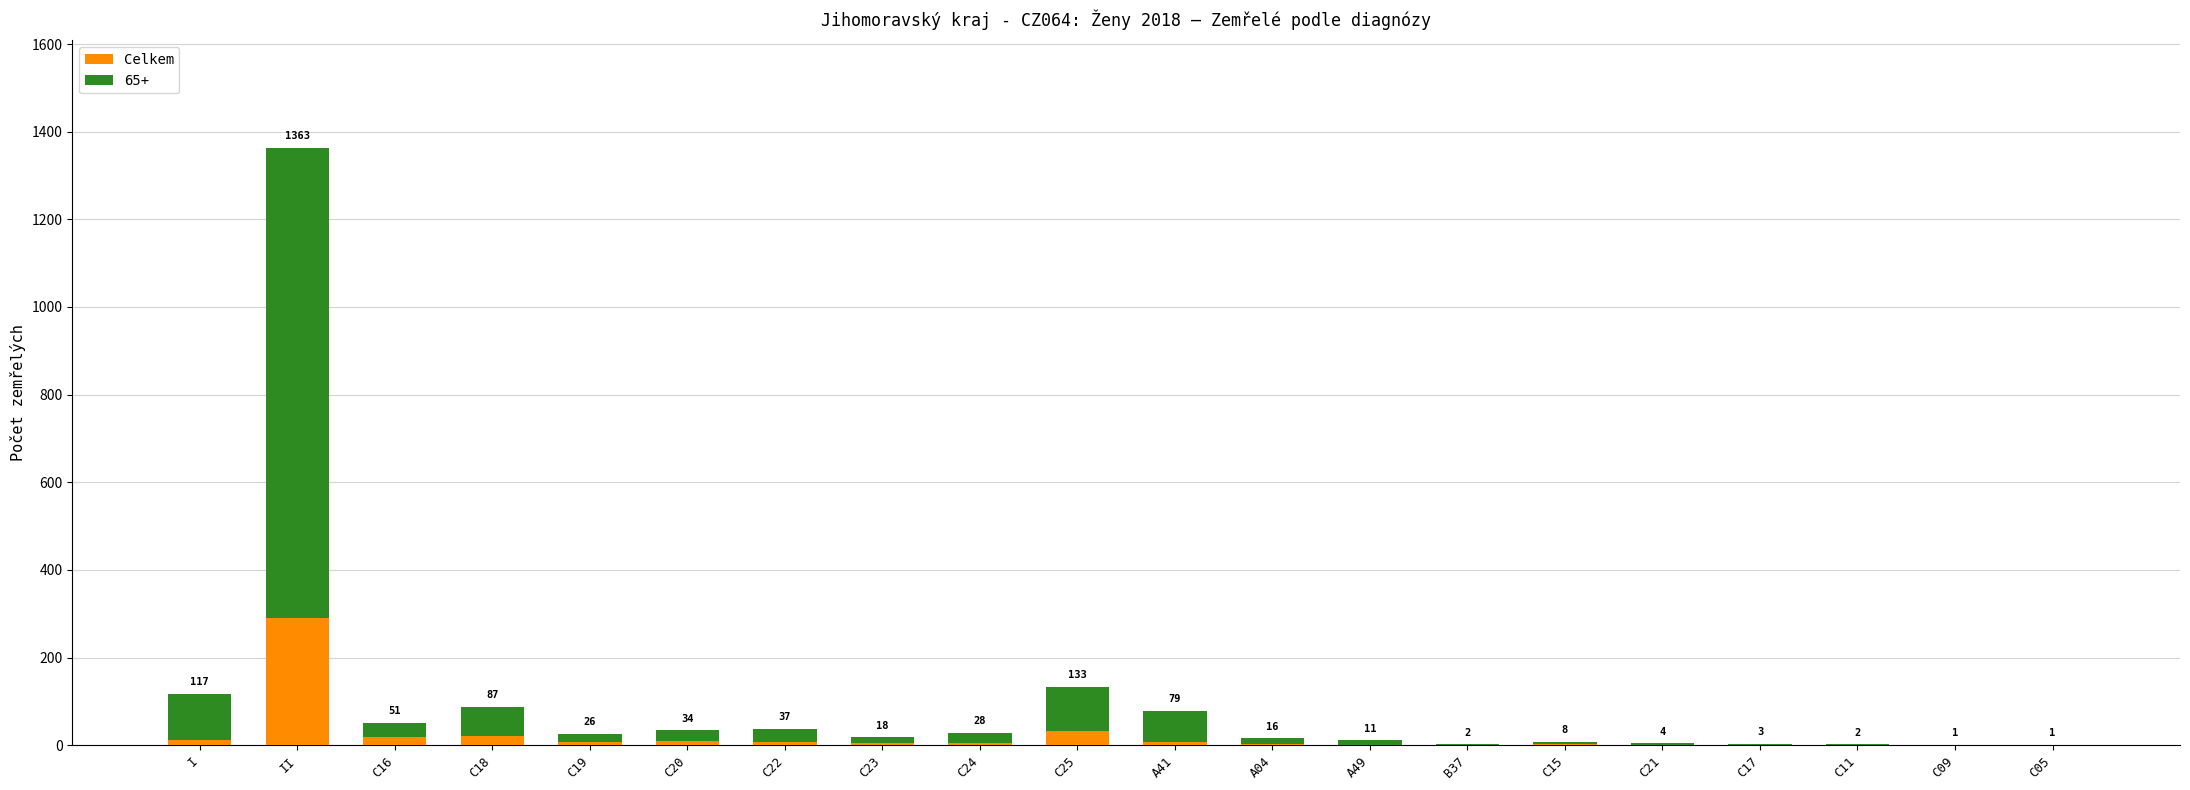

What is the greatest value displayed?

1363